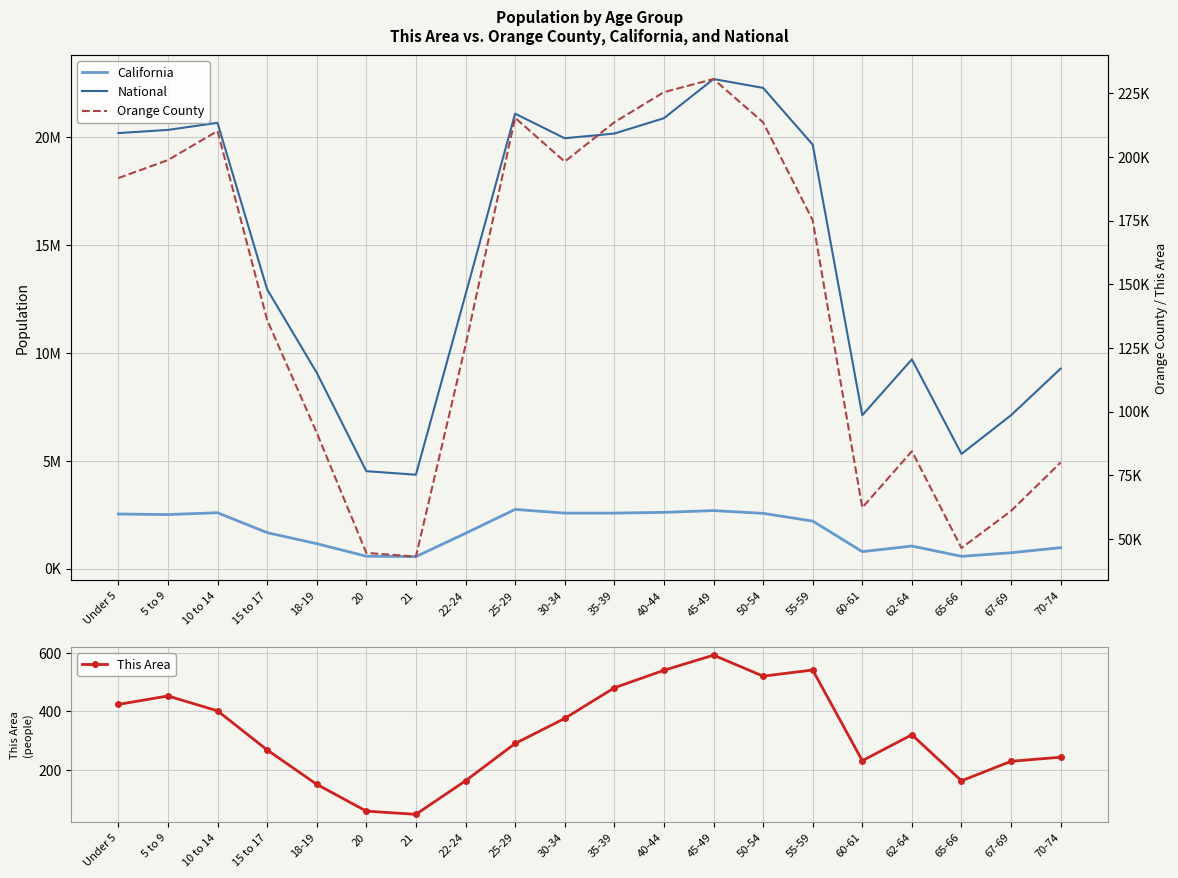

What is the sum of the Orange County values at 30-34 and 62-64?

282601